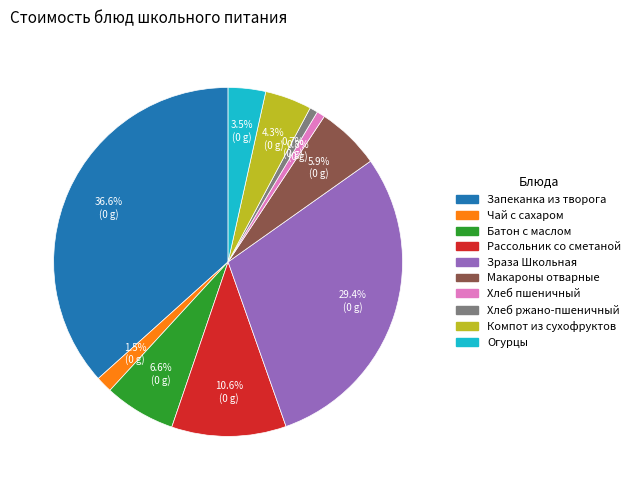

Does any single category account for the majority?

No